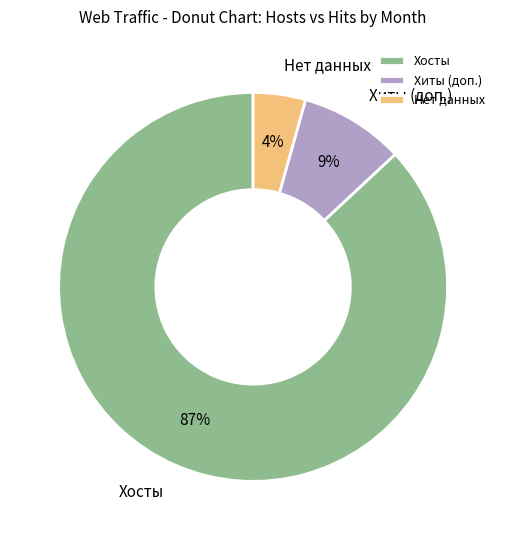

Do Хосты and Нет данных together represent more than half of the pie?

Yes